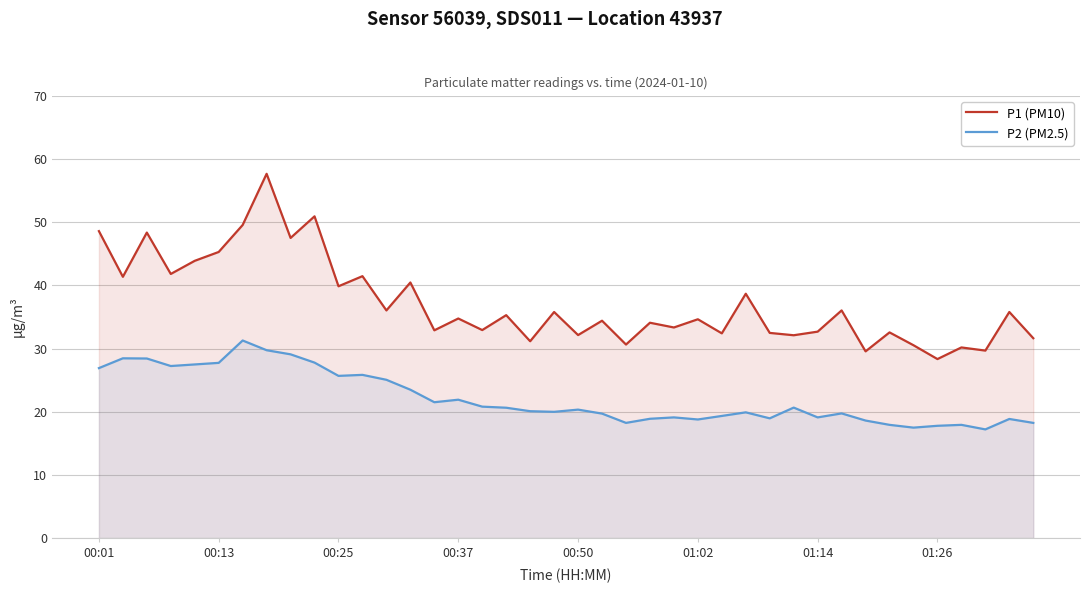

What is the approximate value of P2 (PM2.5) at 01:14?

19.1